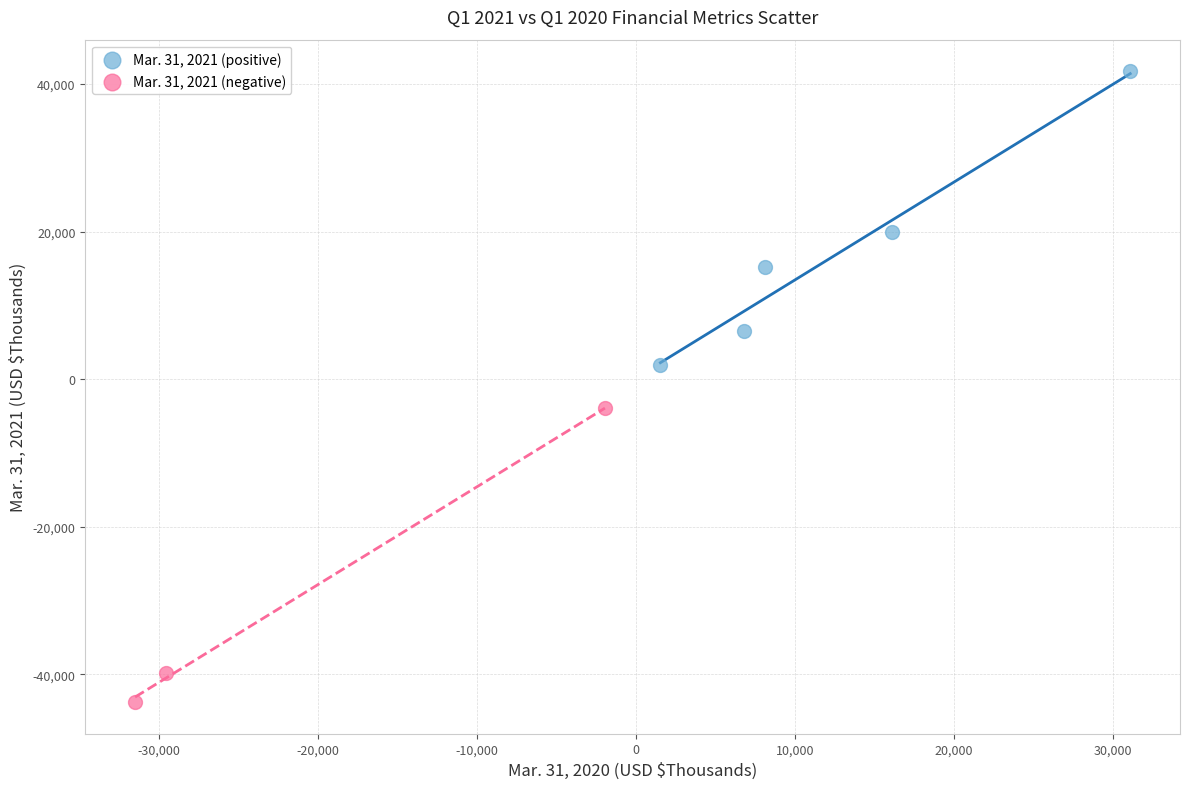

Which series reaches the maximum Y coordinate?

Mar. 31, 2021 (positive)